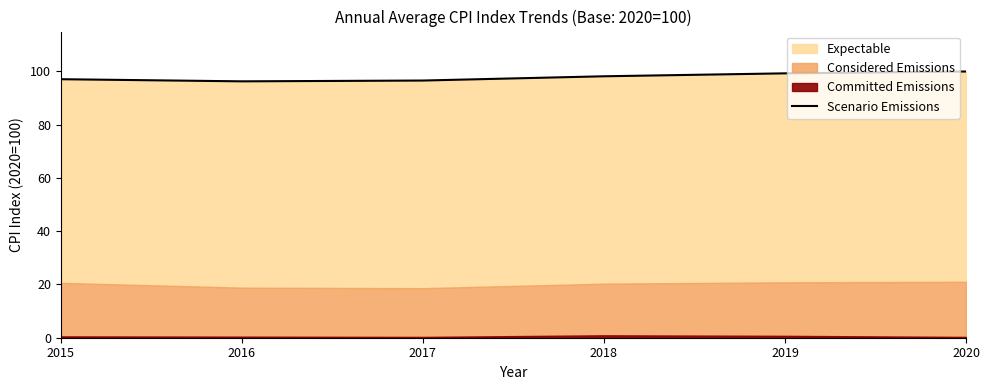

How many lines are shown in the chart?

1